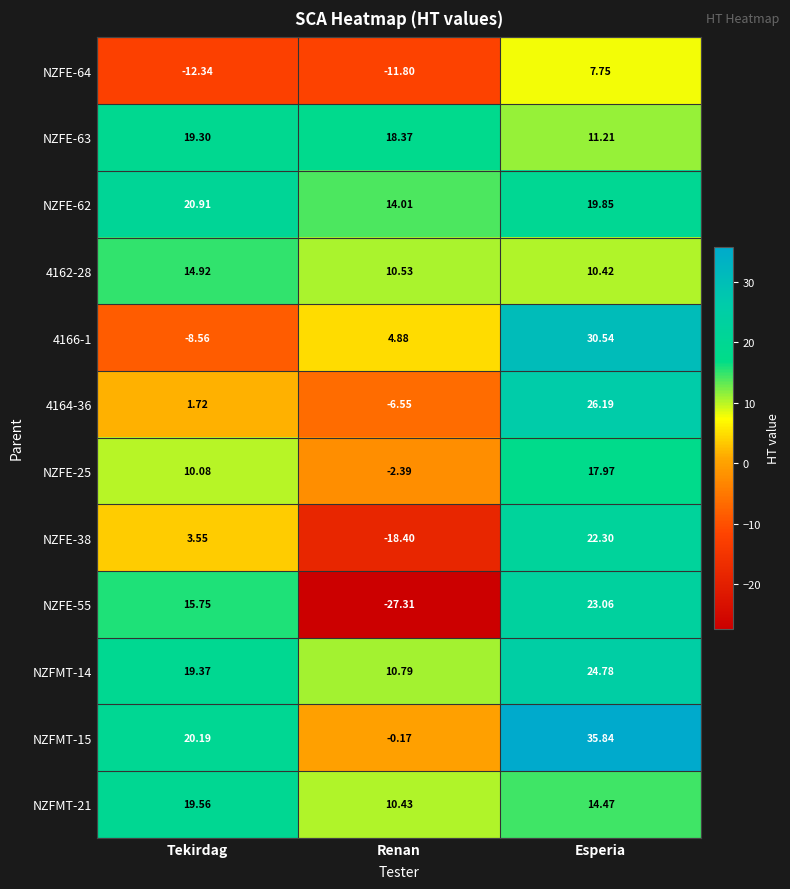

Where does the 4164-36 series first go above 1?

Tekirdag